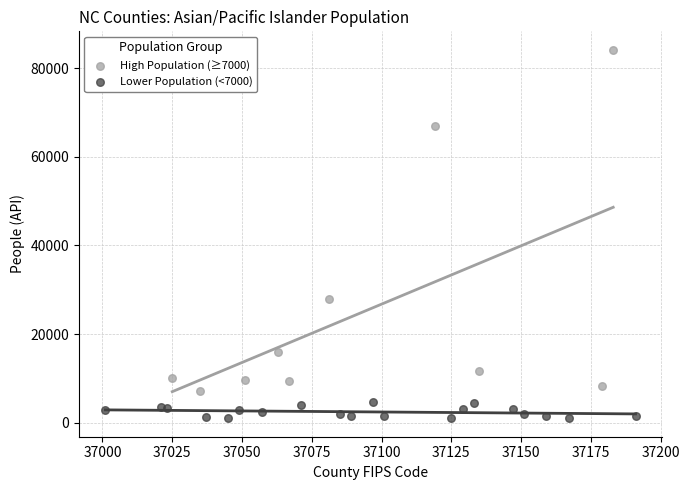

Which series has the widest spread of Y values?

High Population (≥7000)